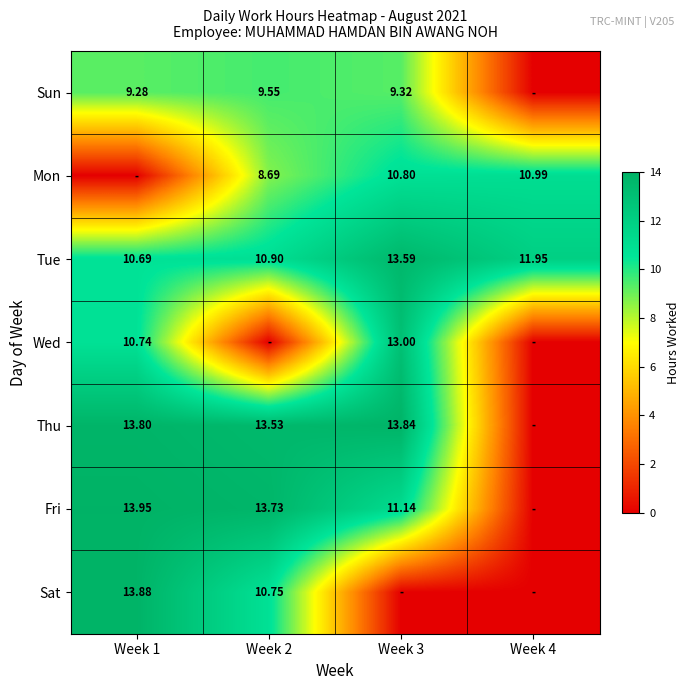

Is the value of Tue at Week 1 greater than the value of Thu at Week 2?

No